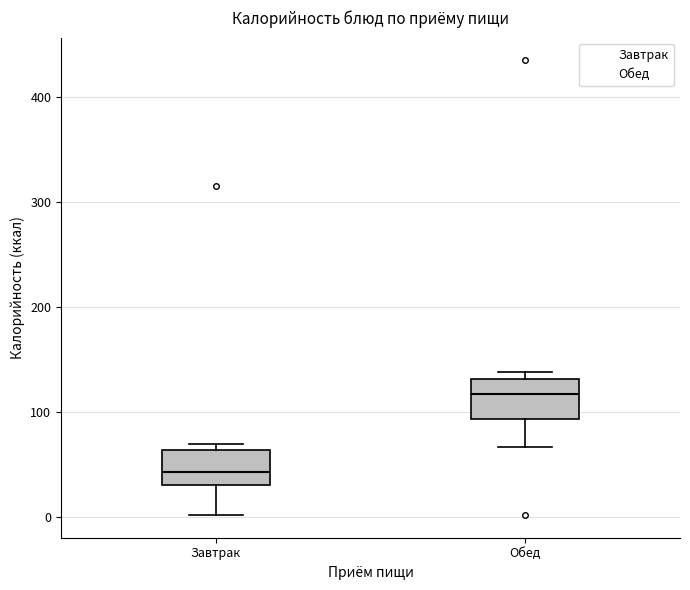

Which box has the lowest median line?

Завтрак